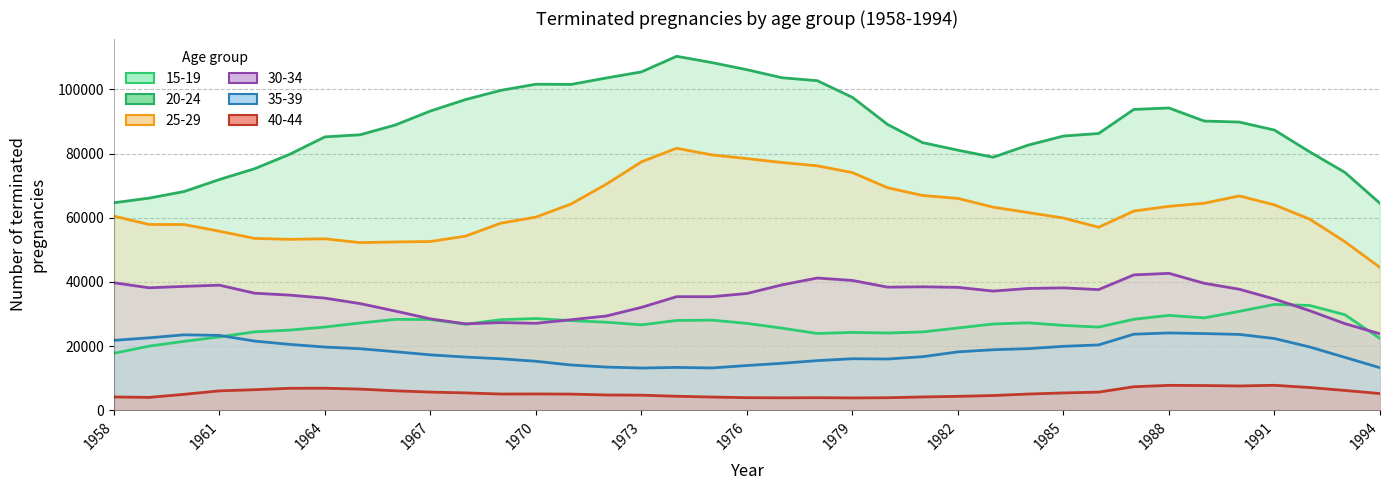

In 15-19, how many points are higher than both neighbors (excluding endpoints)?

7